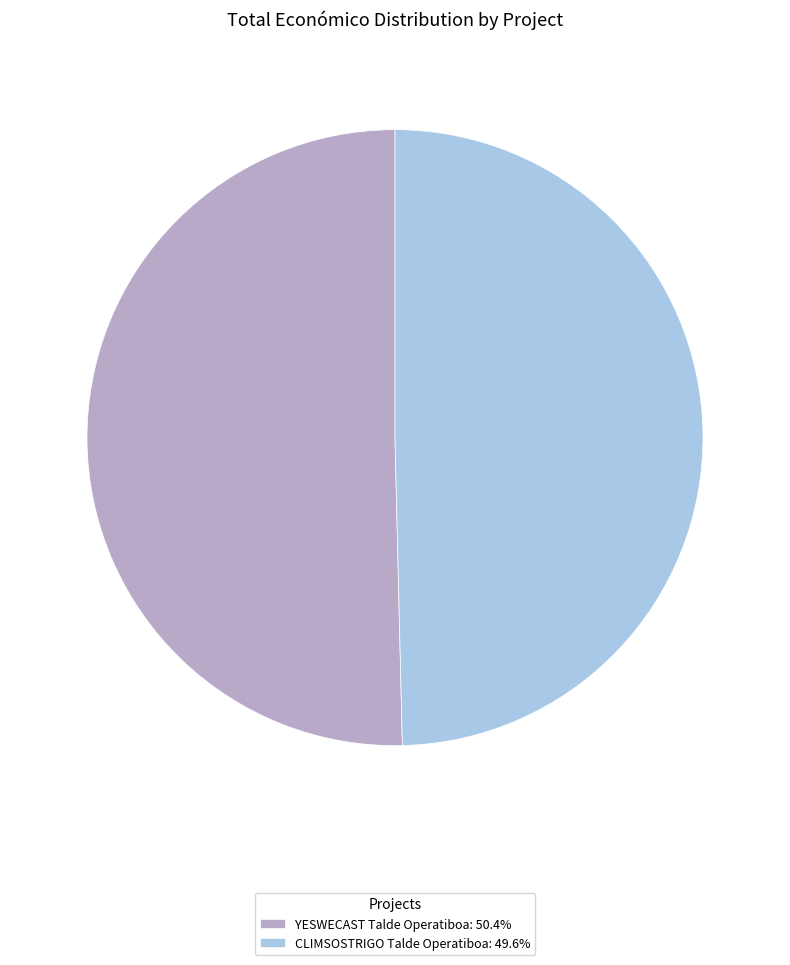

Do YESWECAST Talde Operatiboa: 50.4% and CLIMSOSTRIGO Talde Operatiboa: 49.6% together represent more than half of the pie?

Yes